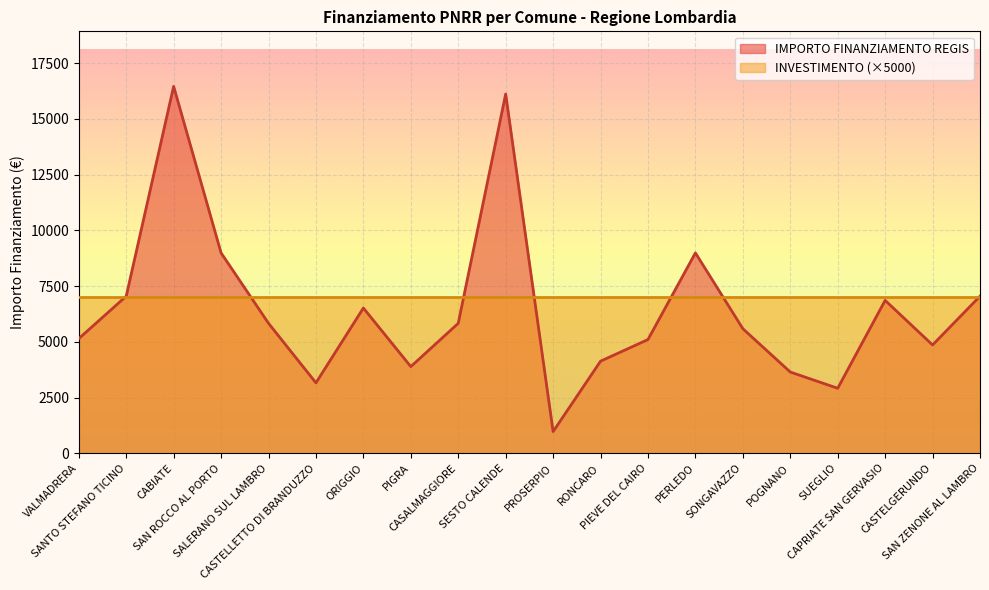

Which category has the lowest value across all series?

PROSERPIO